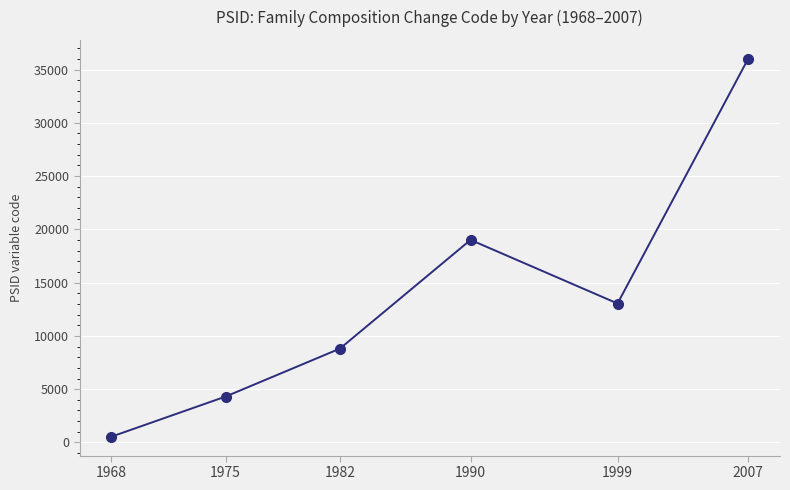

What is the maximum value shown in the chart?

36007